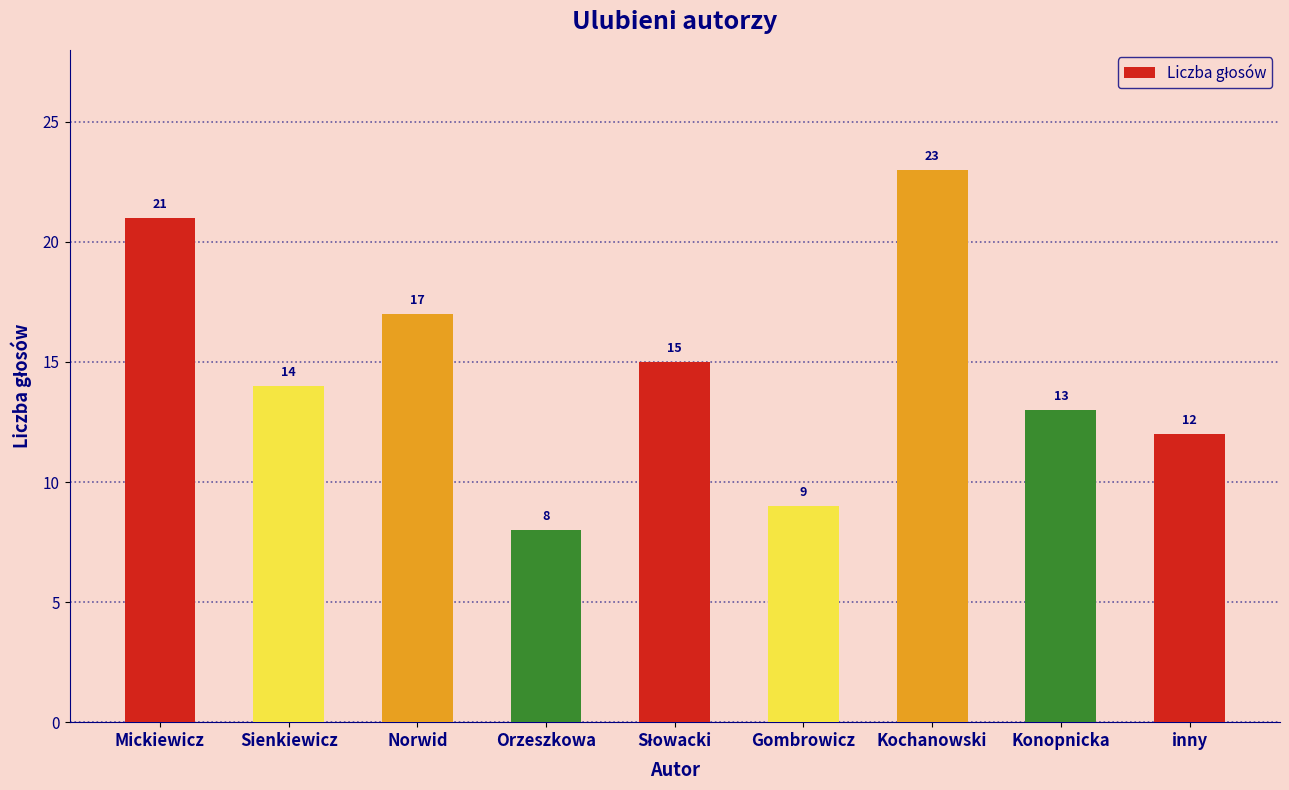

What position from the left is Gombrowicz?

6